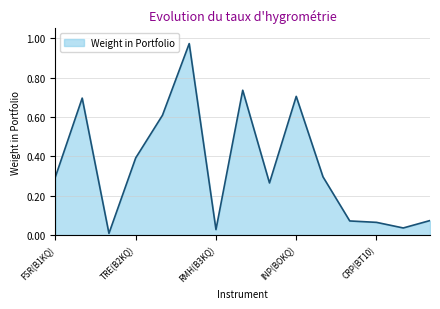

Reading left to right, what are all the values shown in this chart?

0.3	0.7	0.0	0.4	0.6	1.0	0.0	0.7	0.3	0.7	0.3	0.1	0.1	0.0	0.1